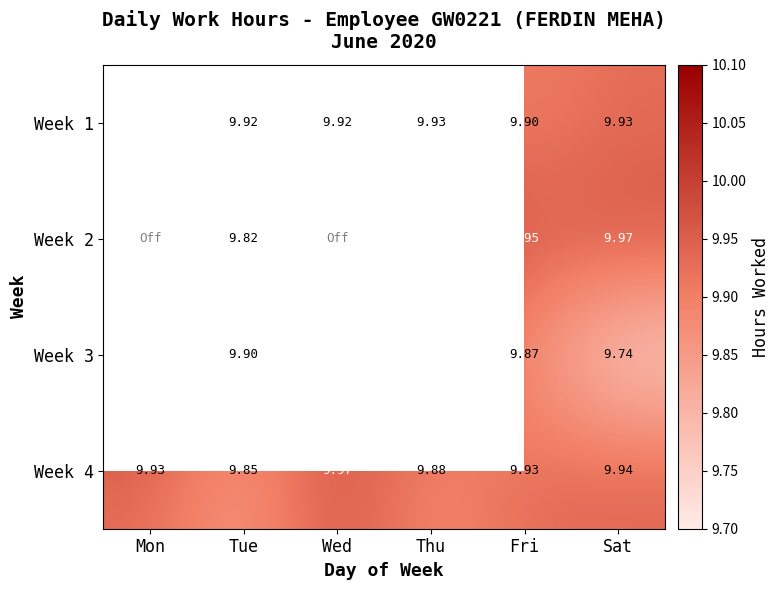

At which category is the sum across all series the highest?

Thu